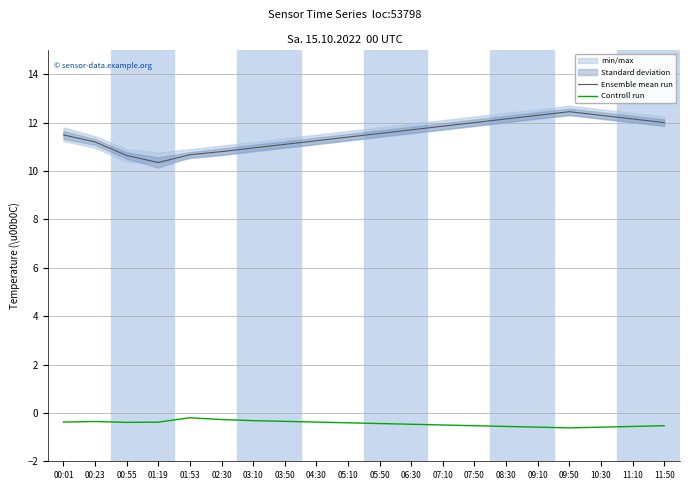

List the series in order of their overall mean, lowest first.

Controll run, Ensemble mean run